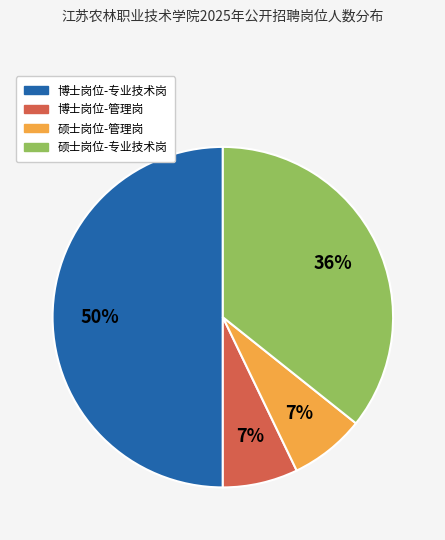

To the nearest percent, what is the average slice percentage?

25%